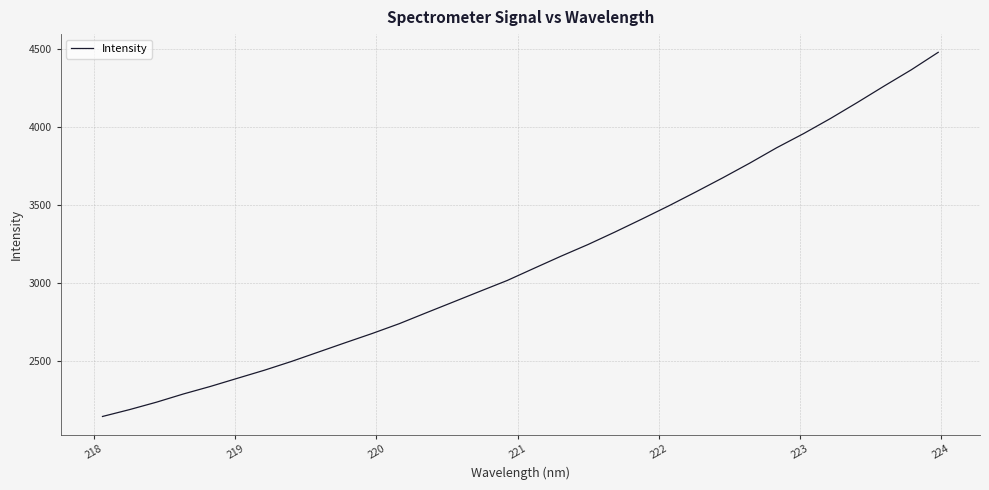

What is the minimum value shown in the chart?

2141.2